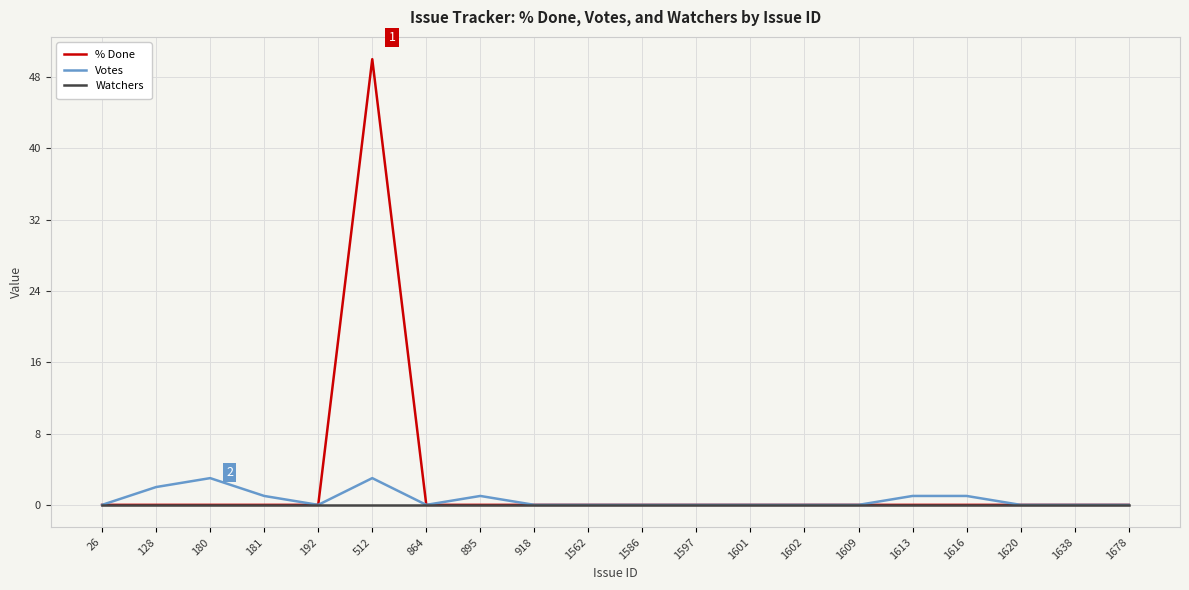

Which series has the largest total across all categories?

% Done